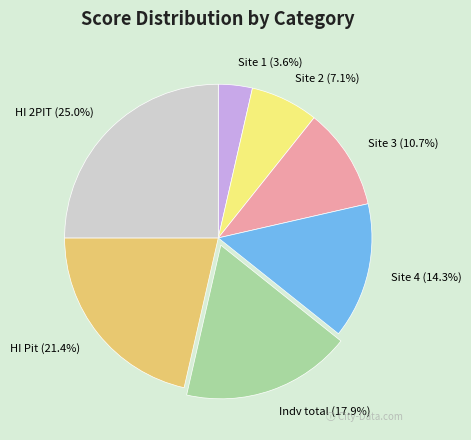

Is there any slice that represents more than half of the pie?

No